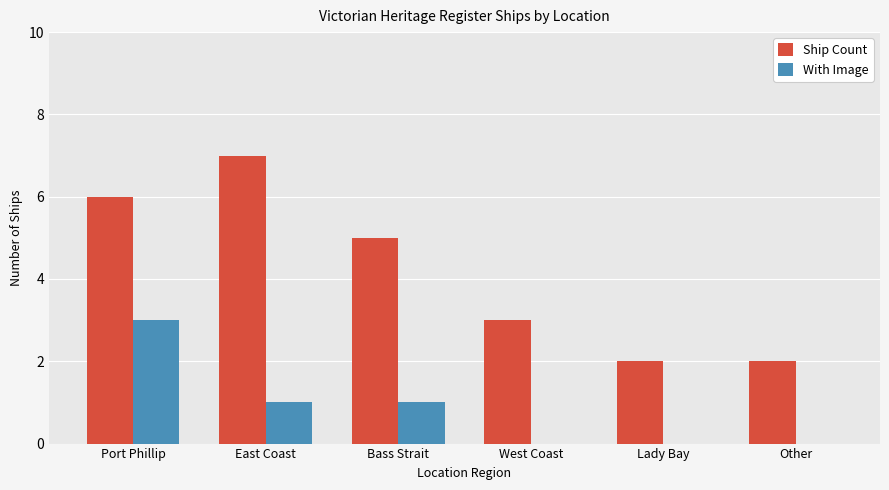

At which category does the chart reach its peak across all series?

East Coast